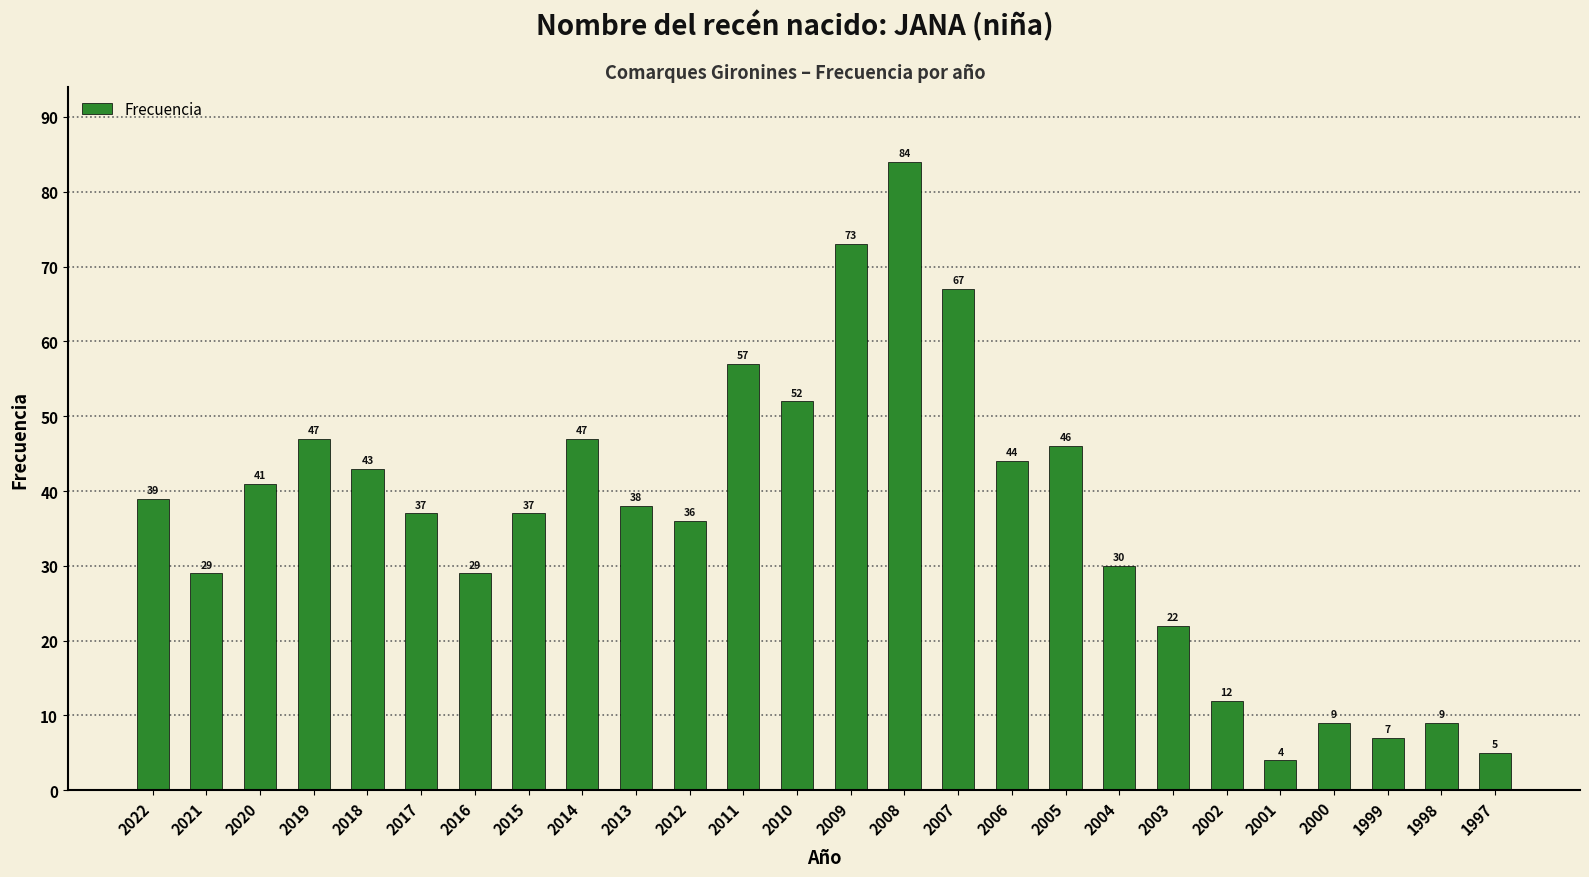

Which label corresponds to the smallest value in the chart?

2001